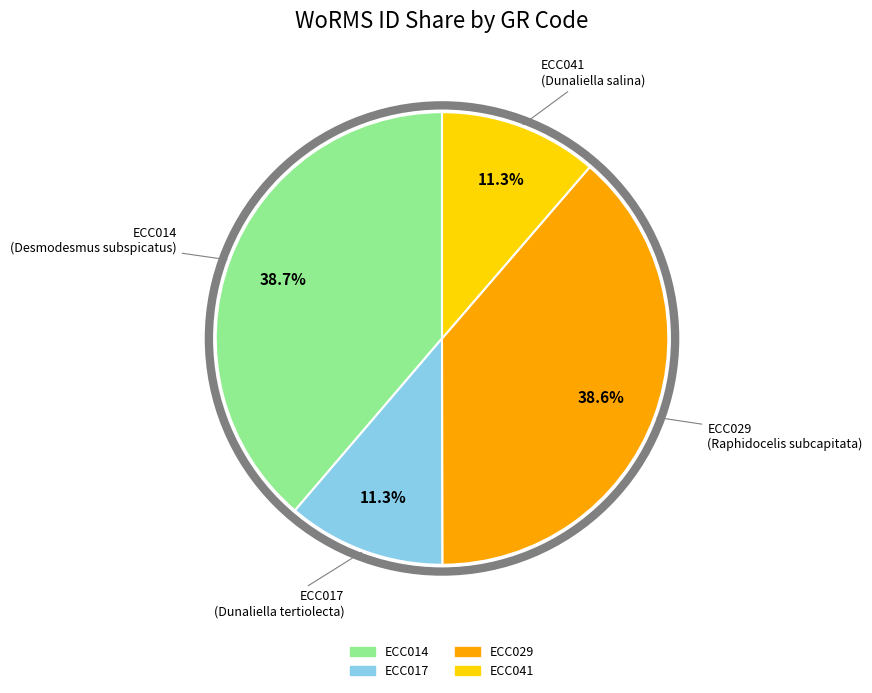

How many segments does this pie chart have?

4